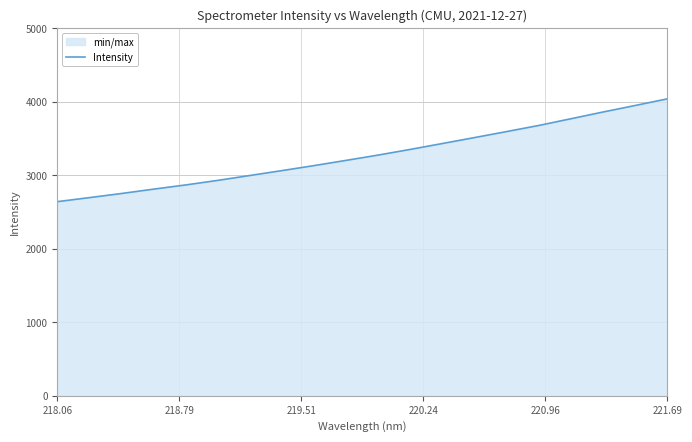

What is the label of the 1st point from the left?

218.06